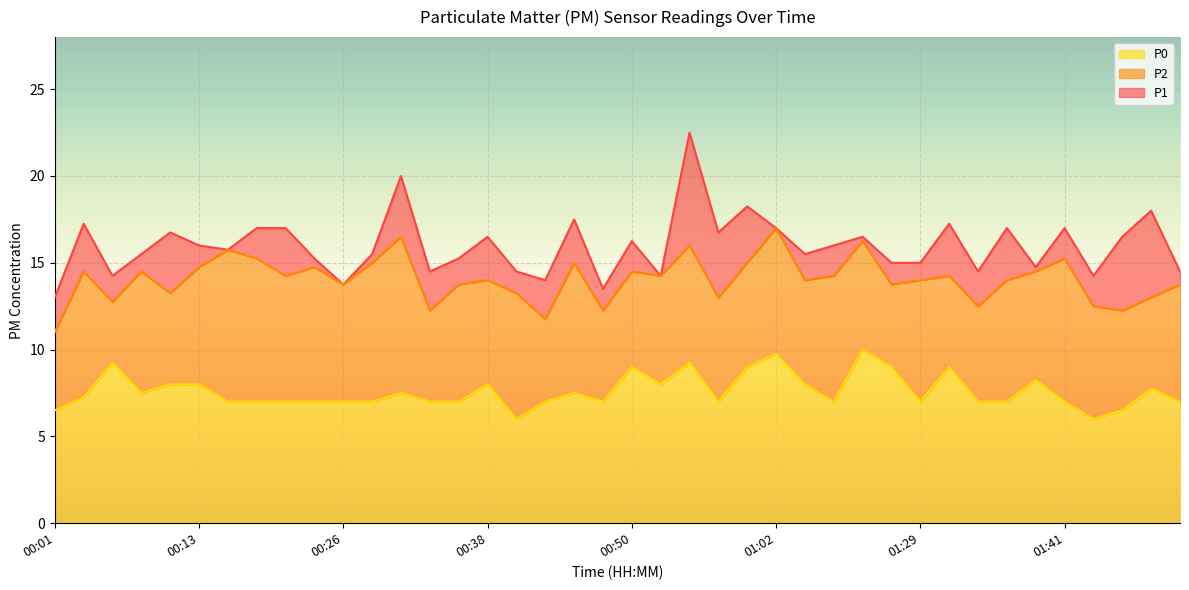

The P2 series shows 12.2 at 00:47. True or false?

True